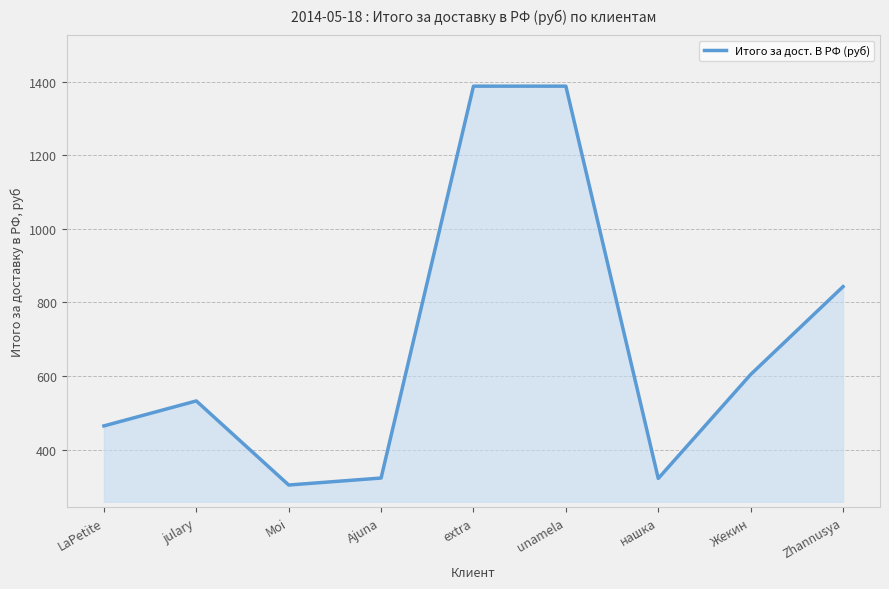

The value at Жекин is 891.5. True or false?

False